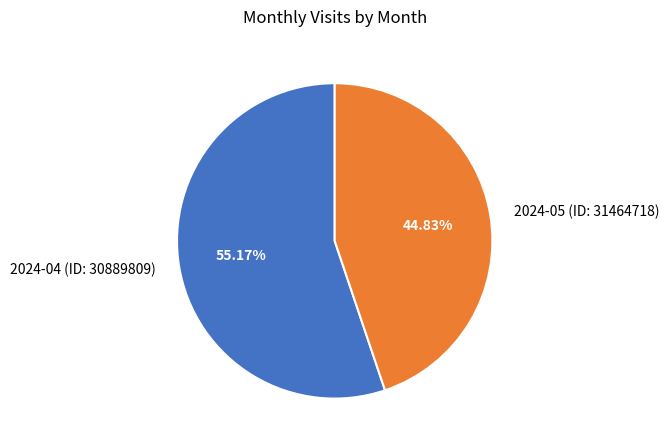

To the nearest percent, what is the difference between the largest and smallest slice percentages?

10%